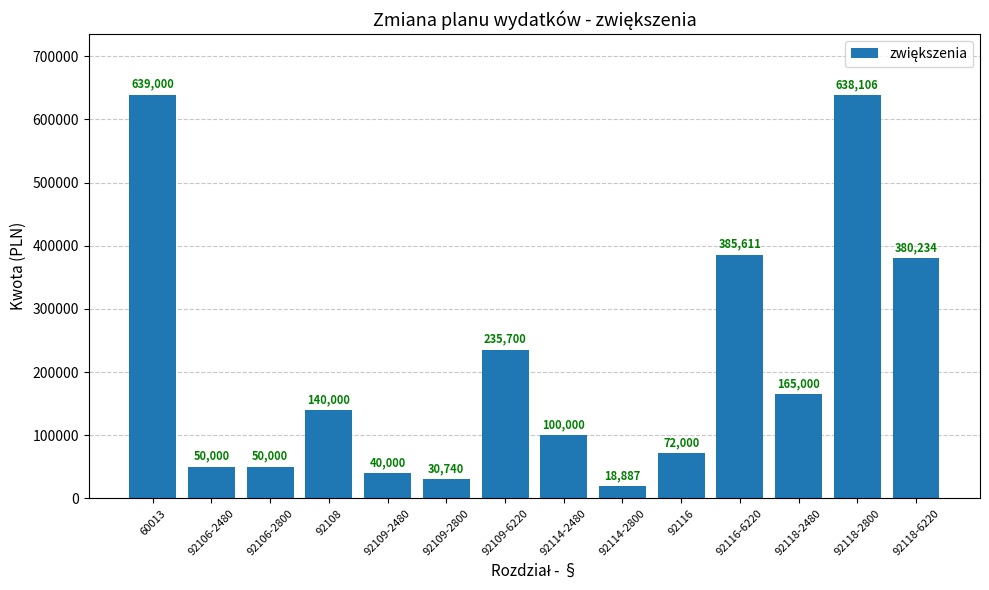

What is the change in value from 92108 to 92114-2800?

-121113